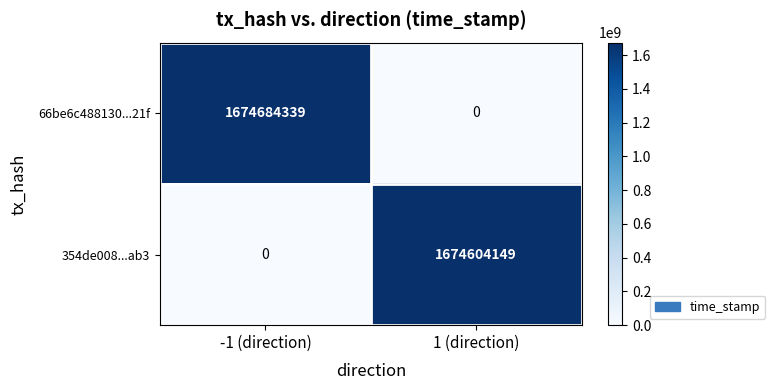

What is the difference between the maximum and minimum values in the 66be6c488130...21f series?

1674684339